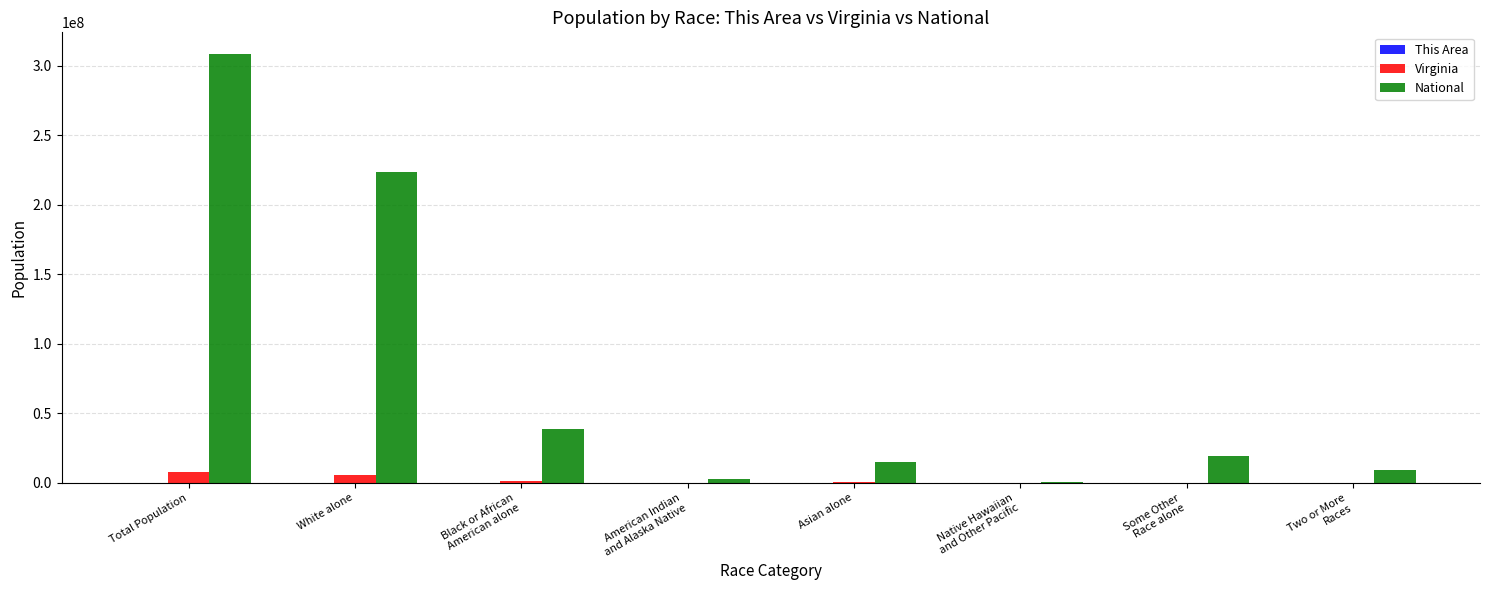

What is the maximum value shown in the chart?

308745538